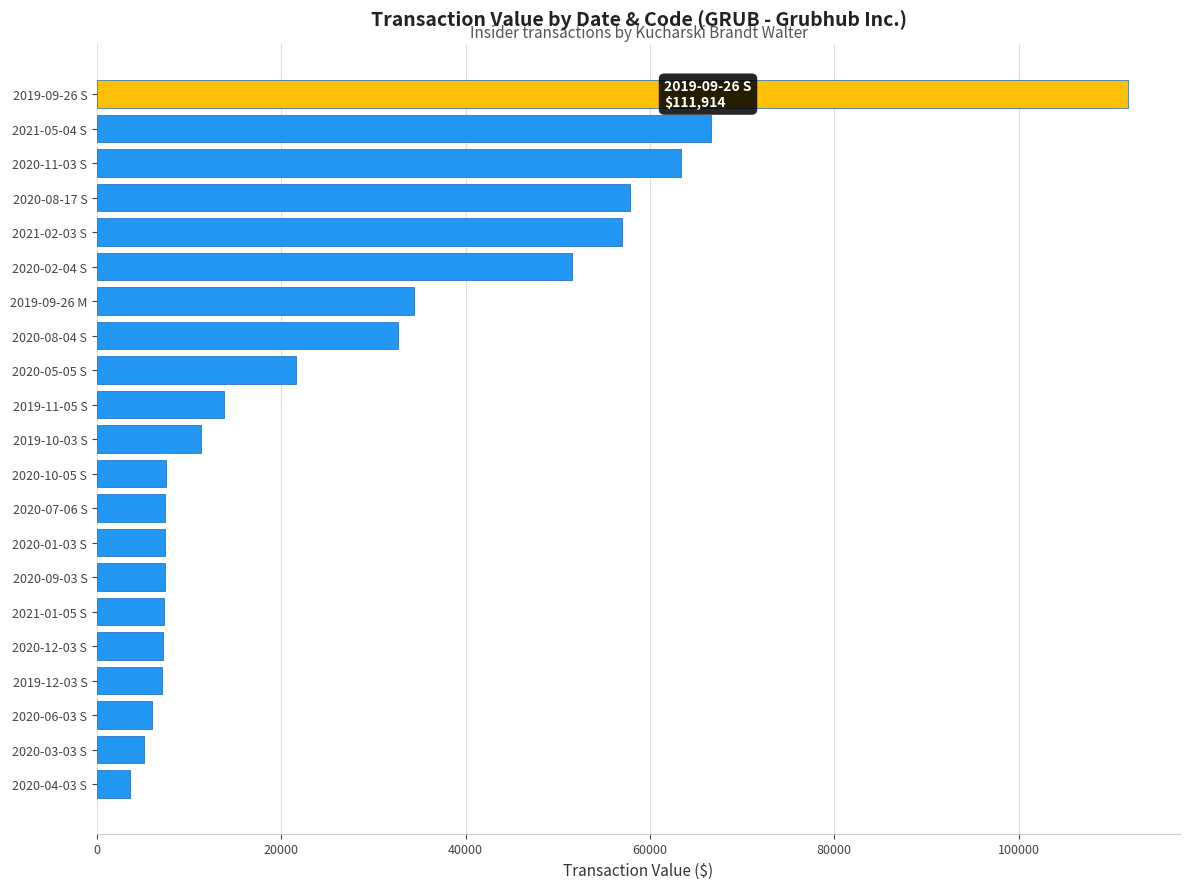

How many categories are shown in the chart?

21